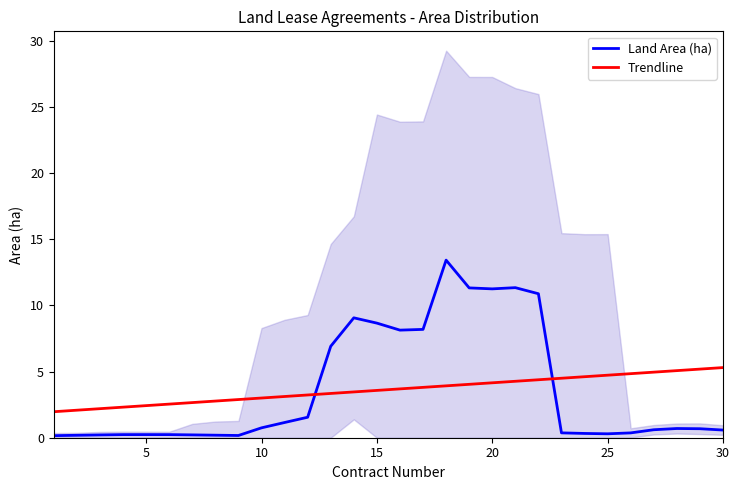

What are all the series names shown in the legend?

Land Area (ha), Trendline